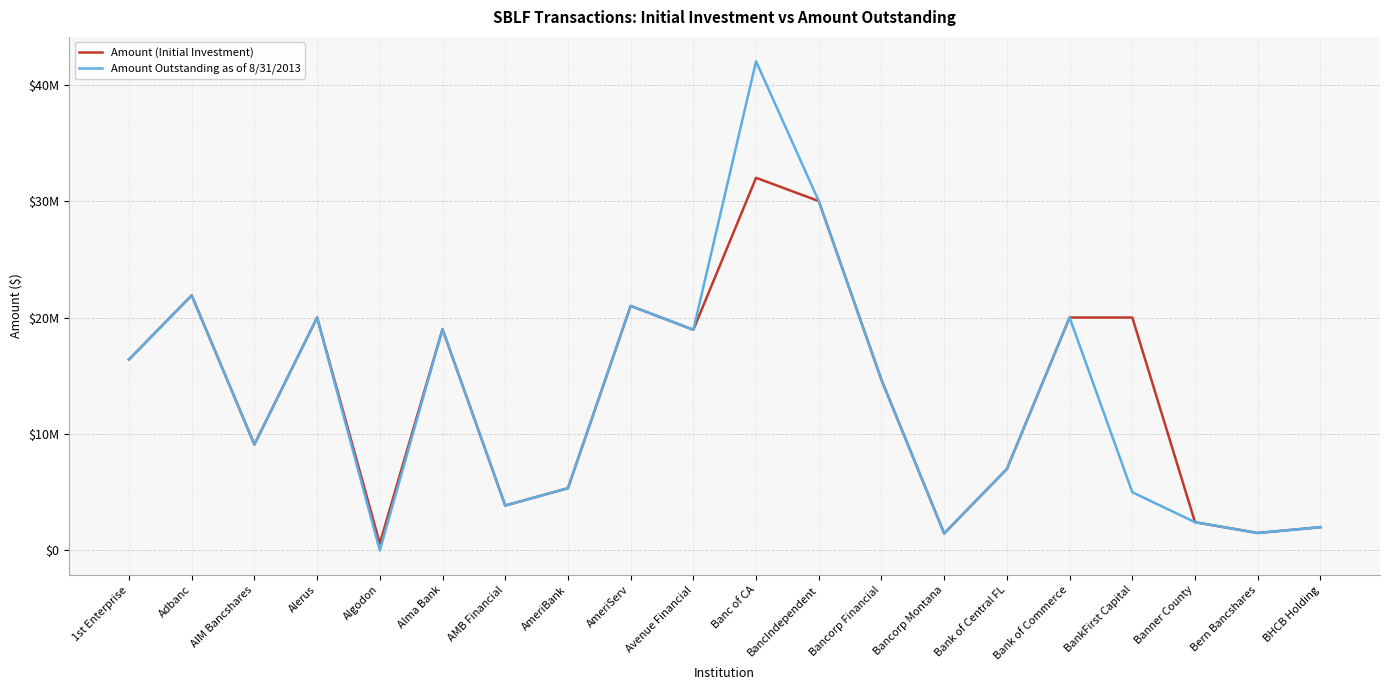

Is this an area chart (filled region under the line)?

No